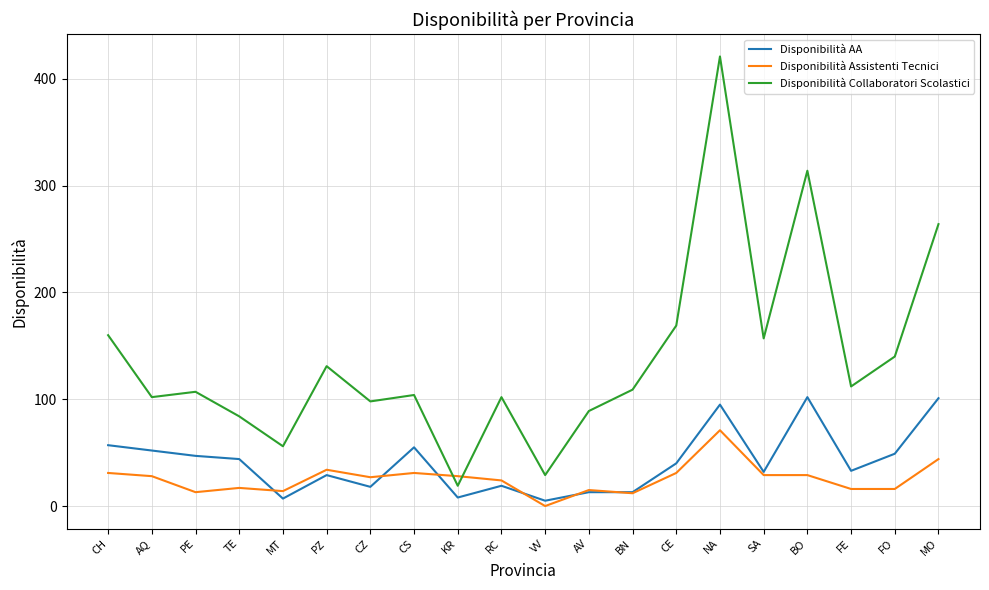

How many intersections are there between Disponibilità Collaboratori Scolastici and Disponibilità Assistenti Tecnici?

2